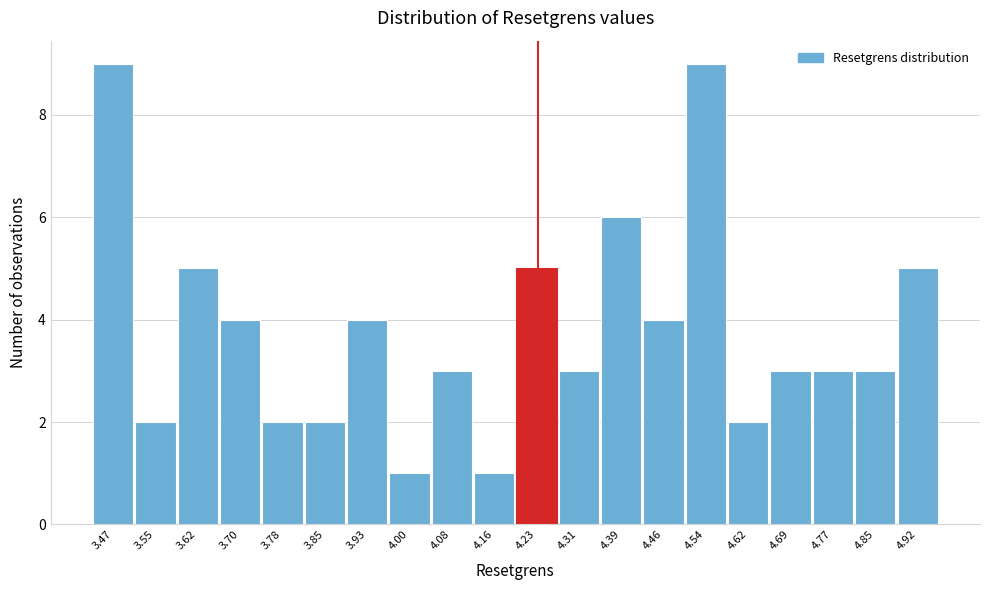

Reading left to right, extract all data points from this chart.

3.47=9	3.55=2	3.62=5	3.70=4	3.78=2	3.85=2	3.93=4	4.00=1	4.08=3	4.16=1	4.23=5	4.31=3	4.39=6	4.46=4	4.54=9	4.62=2	4.69=3	4.77=3	4.85=3	4.92=5